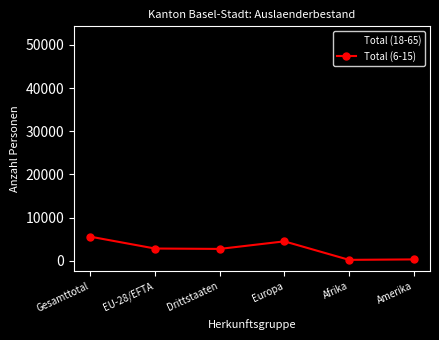

At which label does Total (18-65) reach its peak?

Gesamttotal